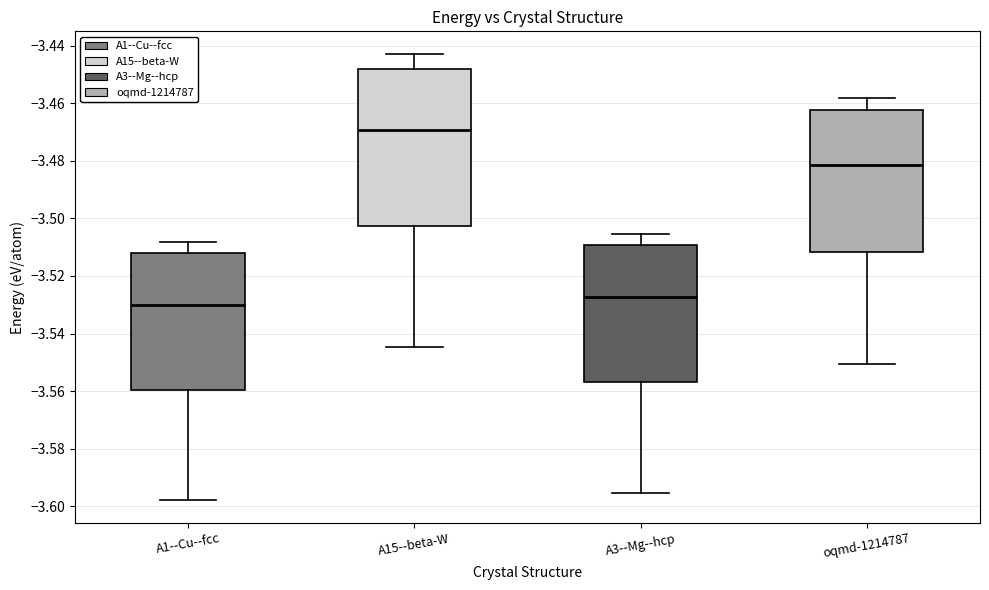

Which box has the lowest median line?

A1--Cu--fcc